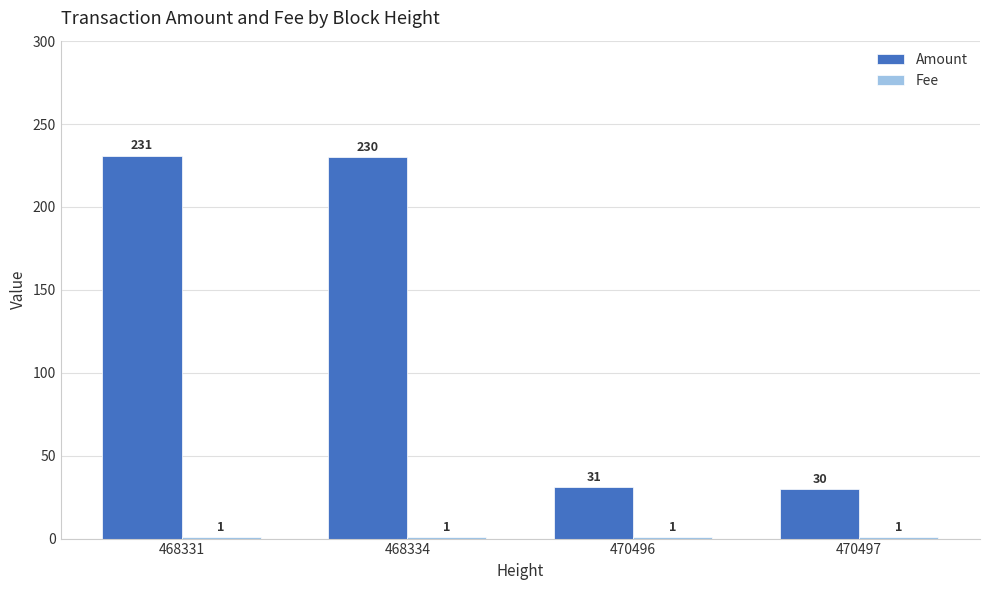

What is the difference between the maximum and minimum values in the Amount series?

201